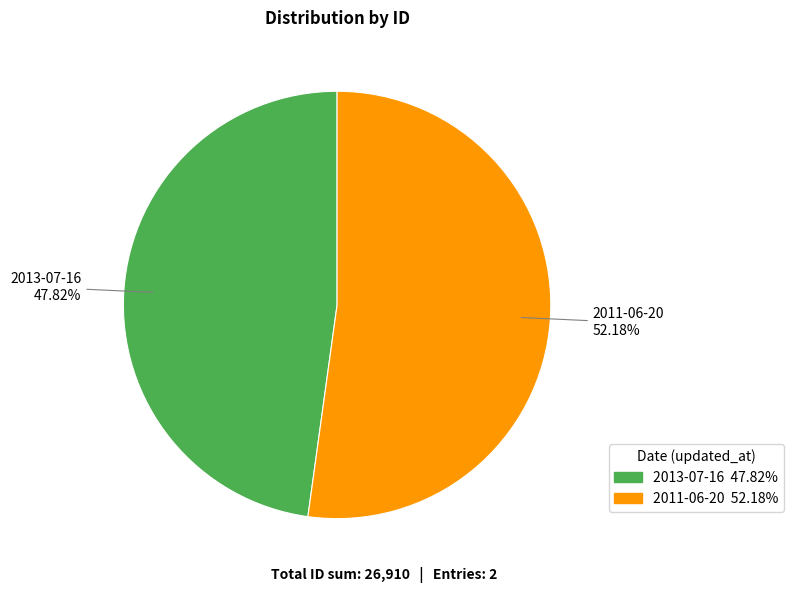

To the nearest percent, what percentage of the pie is 2011-06-20?

52%